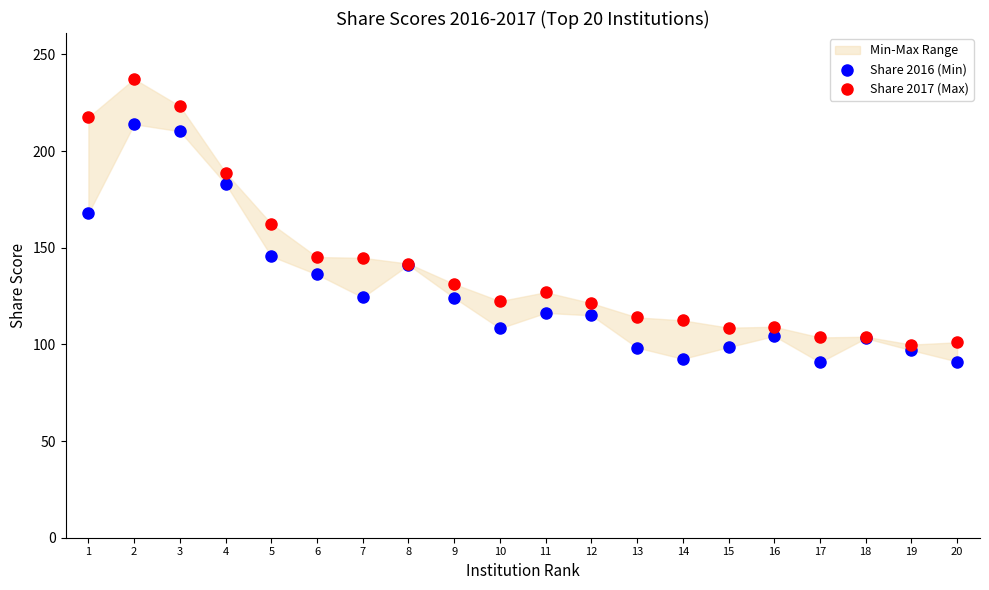

Which series has the widest spread of Y values?

Share 2017 (Max)